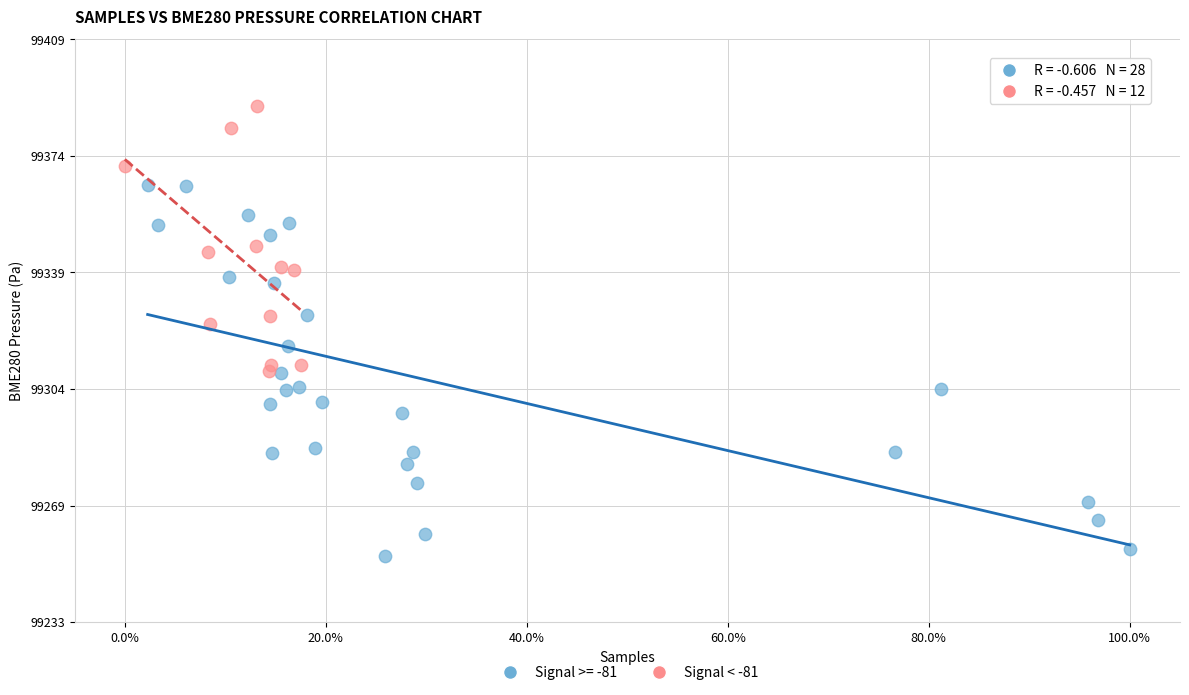

Which series contains the lowest Y value?

Signal >= -81